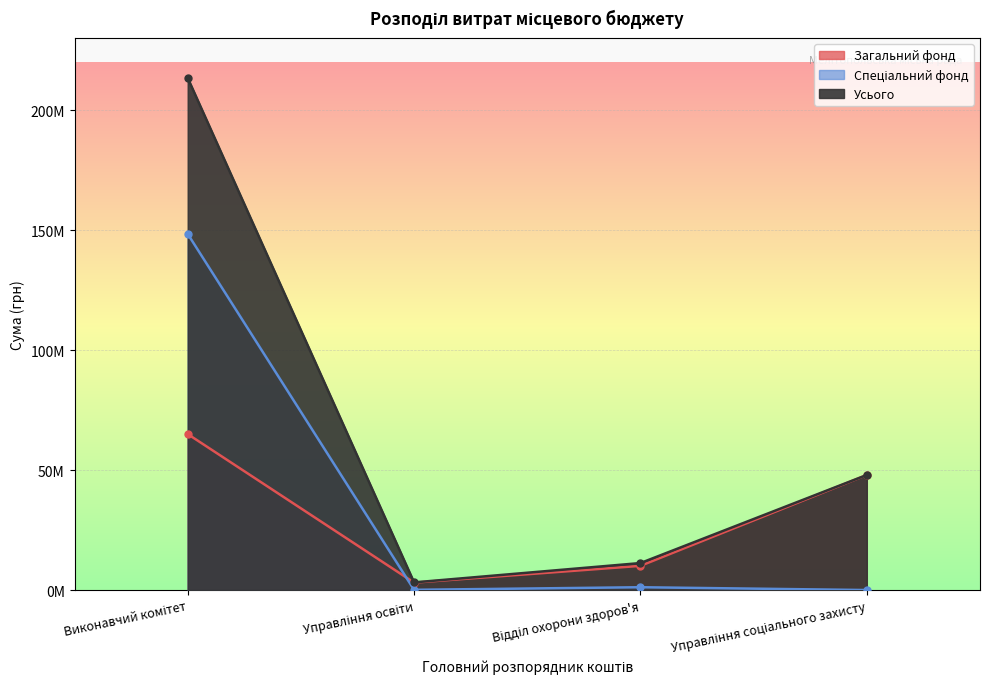

What are all the series names shown in the legend?

Загальний фонд, Спеціальний фонд, Усього